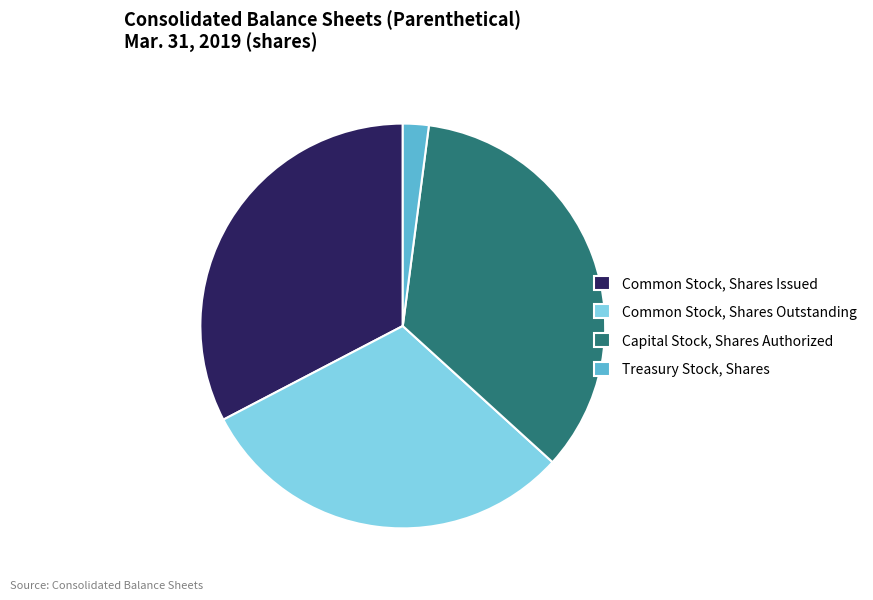

Rank the categories by value from lowest to highest.

Treasury Stock, Shares, Common Stock, Shares Outstanding, Common Stock, Shares Issued, Capital Stock, Shares Authorized